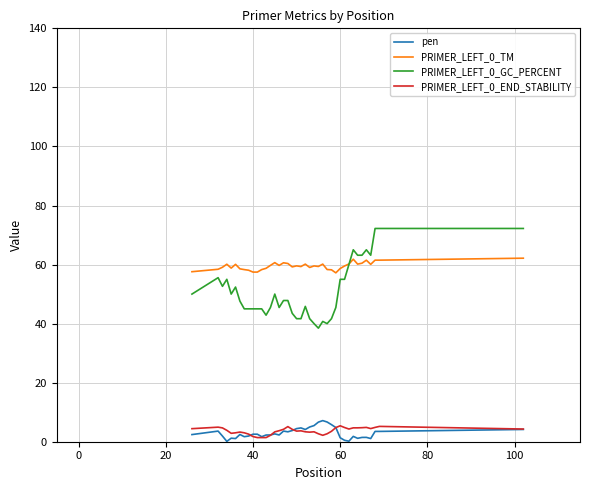

True or false: PRIMER_LEFT_0_GC_PERCENT and PRIMER_LEFT_0_END_STABILITY cross at least once.

False